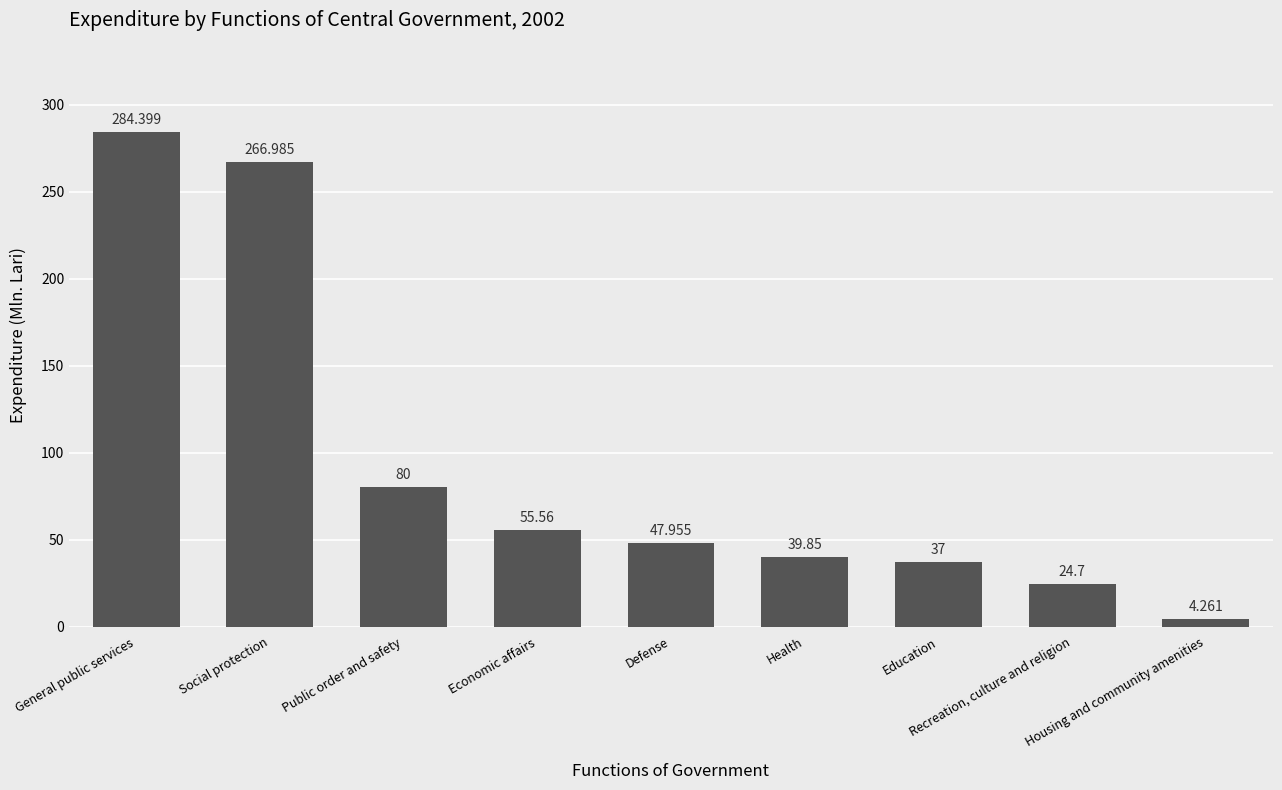

List the labels in order of value, largest first.

General public services, Social protection, Public order and safety, Economic affairs, Defense, Health, Education, Recreation, culture and religion, Housing and community amenities